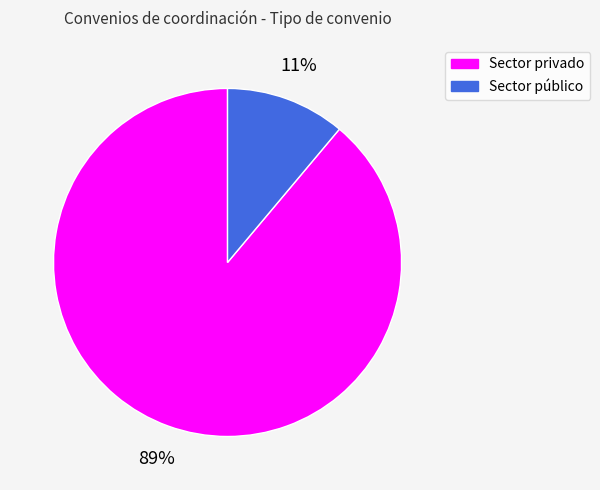

Which slice is the smallest?

Sector público